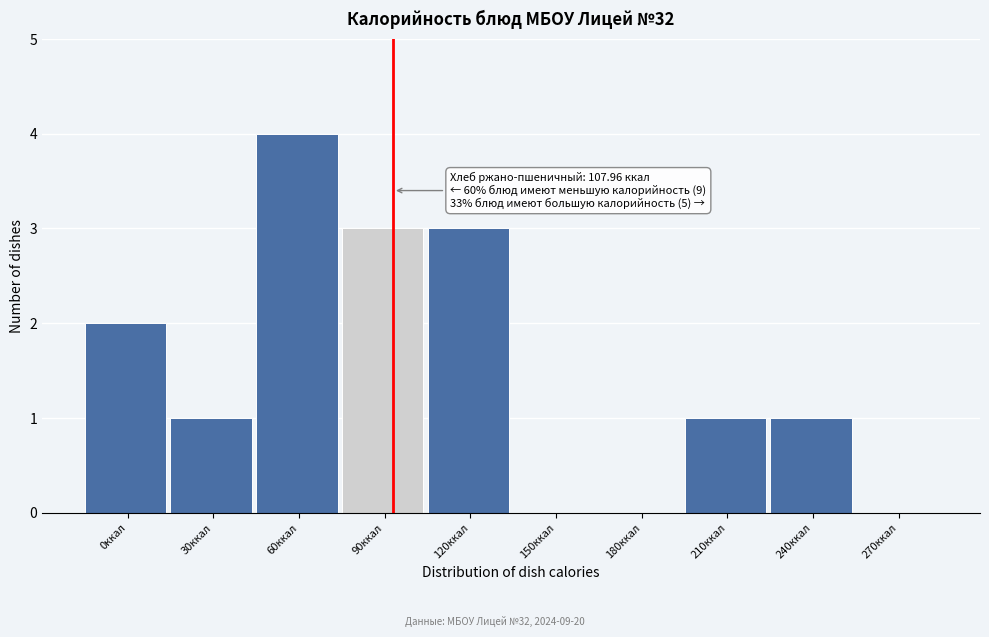

Reading left to right, list all the values displayed in this chart.

0ккал=2	30ккал=1	60ккал=4	90ккал=3	120ккал=3	150ккал=0	180ккал=0	210ккал=1	240ккал=1	270ккал=0